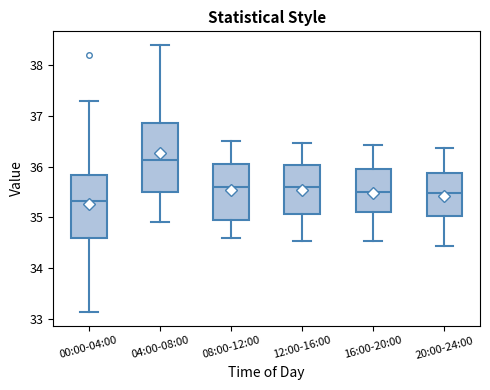

Reading left to right, transcribe this box plot: for each box, give where its median line is, the range the box spans, and where its two whiskers end, as read against the y-axis. The values are not printed on the chart, so give them approximately, as read against the axis.

00:00-04:00: median 35.3, box 34.6 to 35.8, whiskers 33.1 to 37.3
04:00-08:00: median 36.1, box 35.5 to 36.9, whiskers 34.9 to 38.4
08:00-12:00: median 35.6, box 35.0 to 36.0, whiskers 34.6 to 36.5
12:00-16:00: median 35.6, box 35.1 to 36.0, whiskers 34.5 to 36.5
16:00-20:00: median 35.5, box 35.1 to 35.9, whiskers 34.5 to 36.4
20:00-24:00: median 35.5, box 35.0 to 35.9, whiskers 34.4 to 36.4